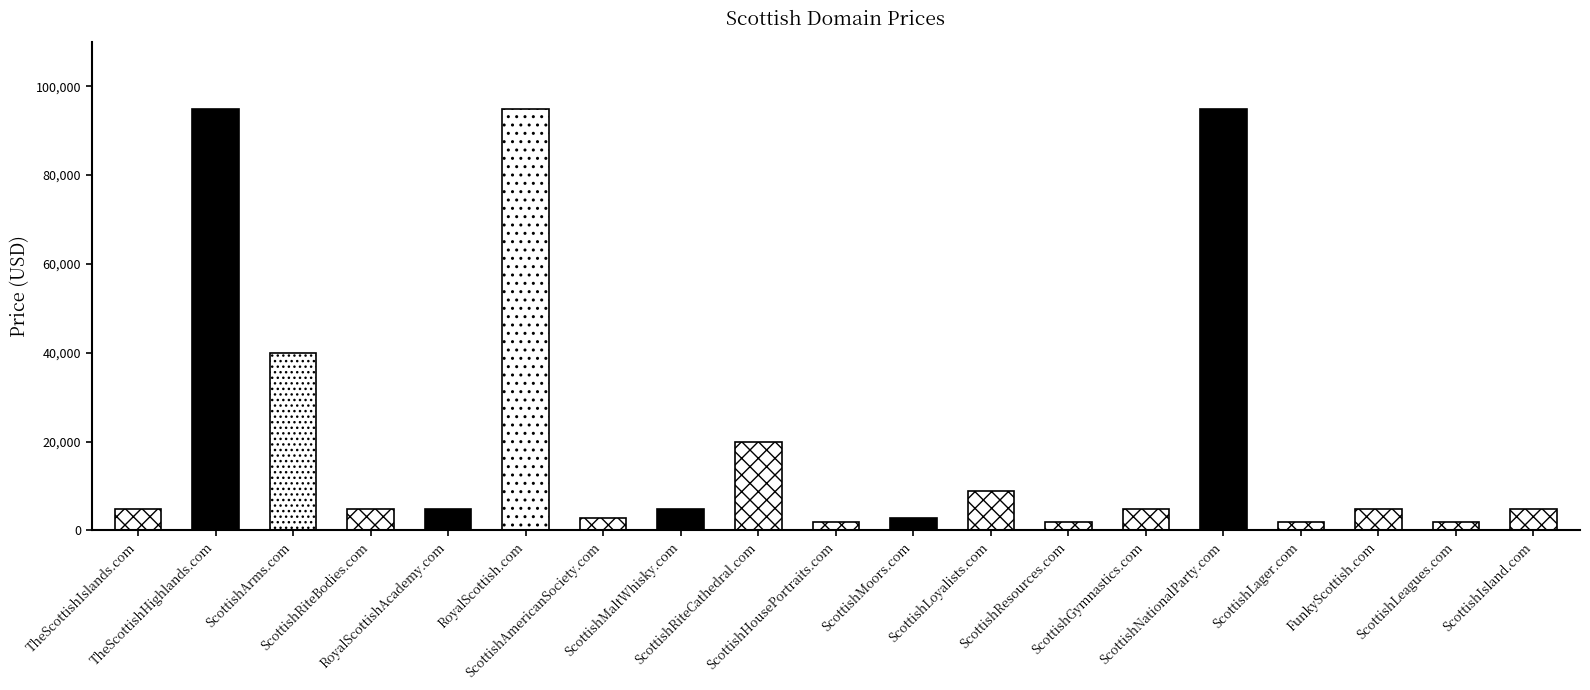

What is the label of the 12th bar from the right?

ScottishMaltWhisky.com